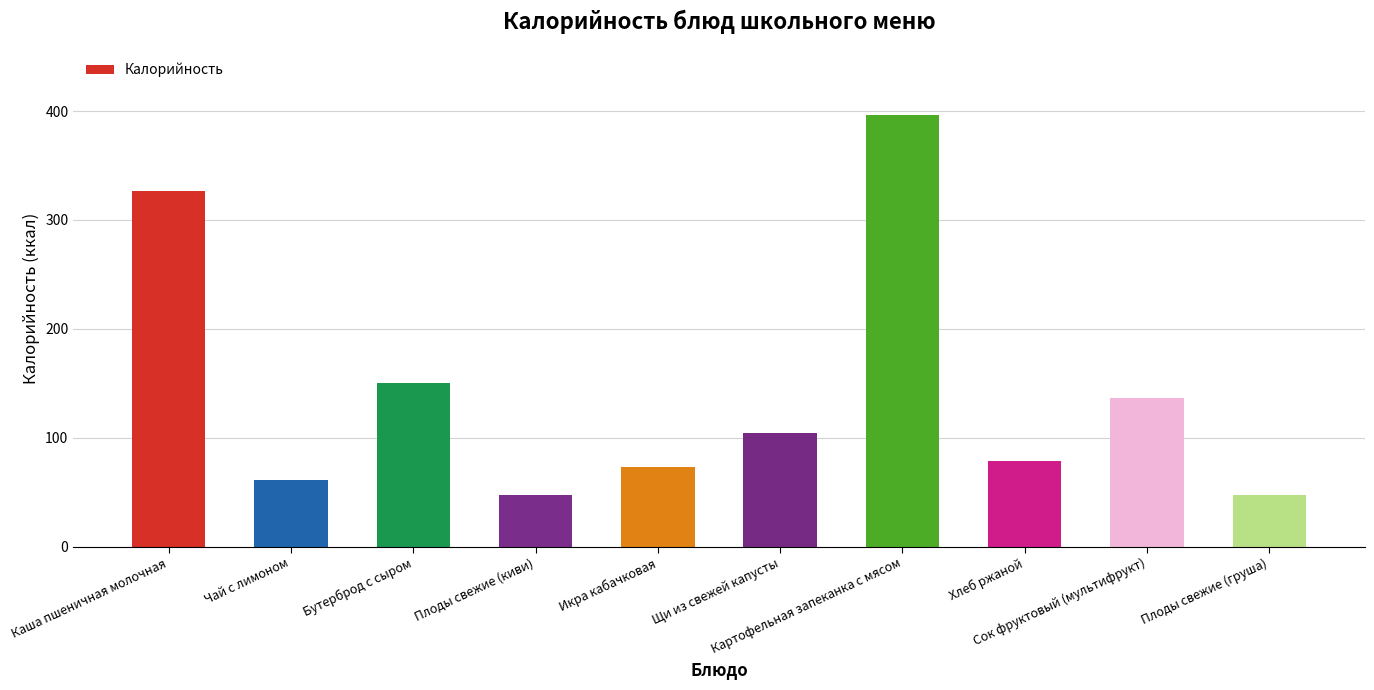

Which has a higher value, Хлеб ржаной or Плоды свежие (киви)?

Хлеб ржаной